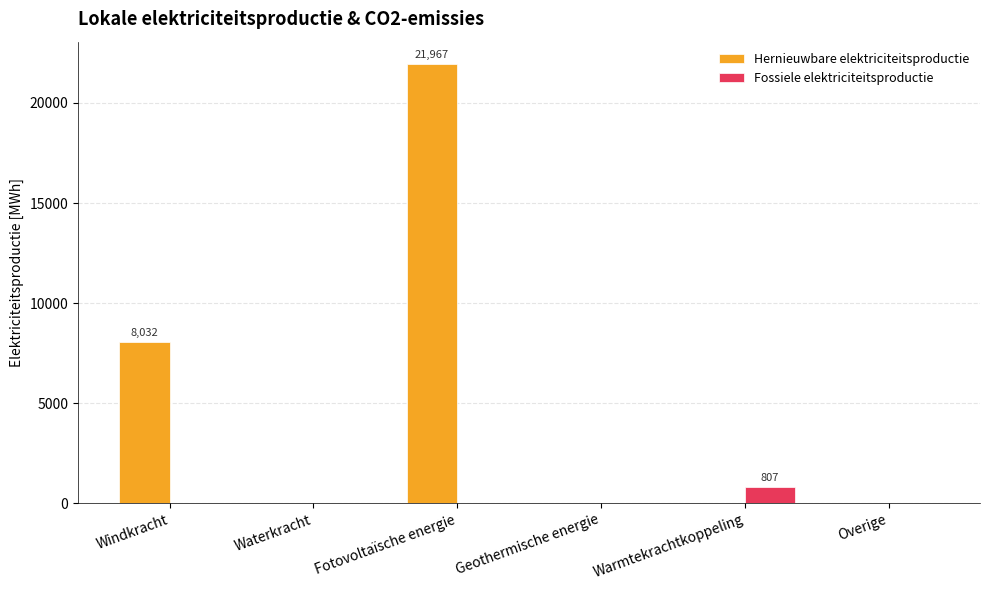

What is the sum of all Hernieuwbare elektriciteitsproductie values?

29999.4